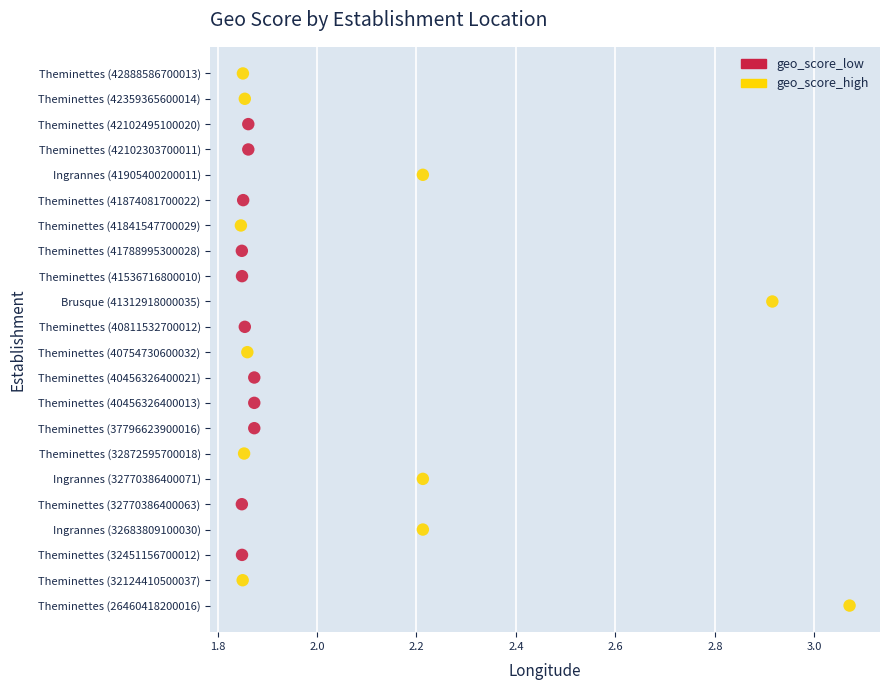

Which series contains the highest Y value?

geo_score_high